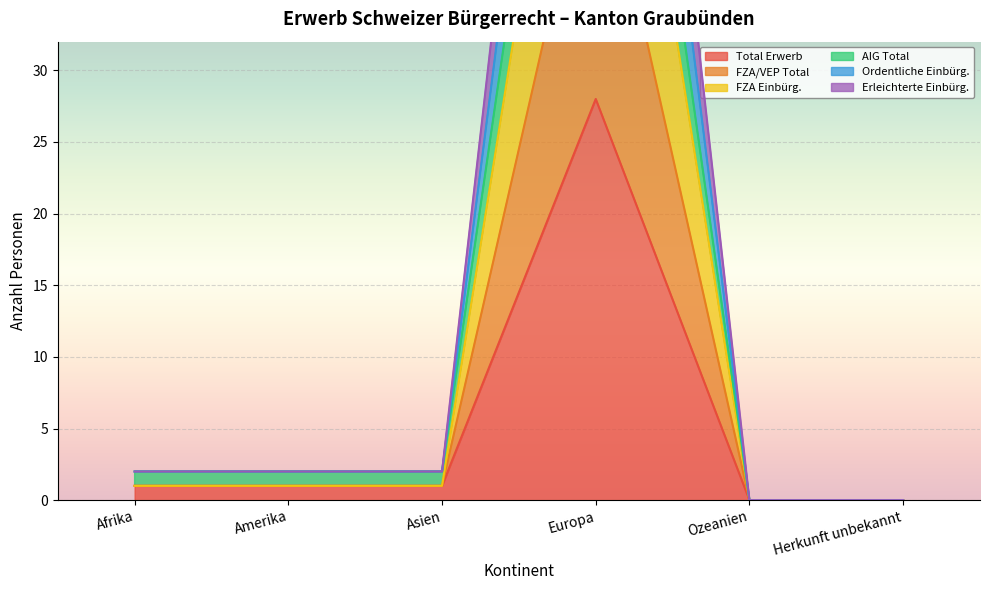

Reading left to right, list all the values displayed in this chart.

Total Erwerb: 1	1	1	28	0	0
FZA/VEP Total: 1	1	1	68	0	0
FZA Einbürg.: 1	1	1	48	0	0
AIG Total: 2	2	2	76	0	0
Ordentliche Einbürg.: 2	2	2	96	0	0
Erleichterte Einbürg.: 2	2	2	86	0	0